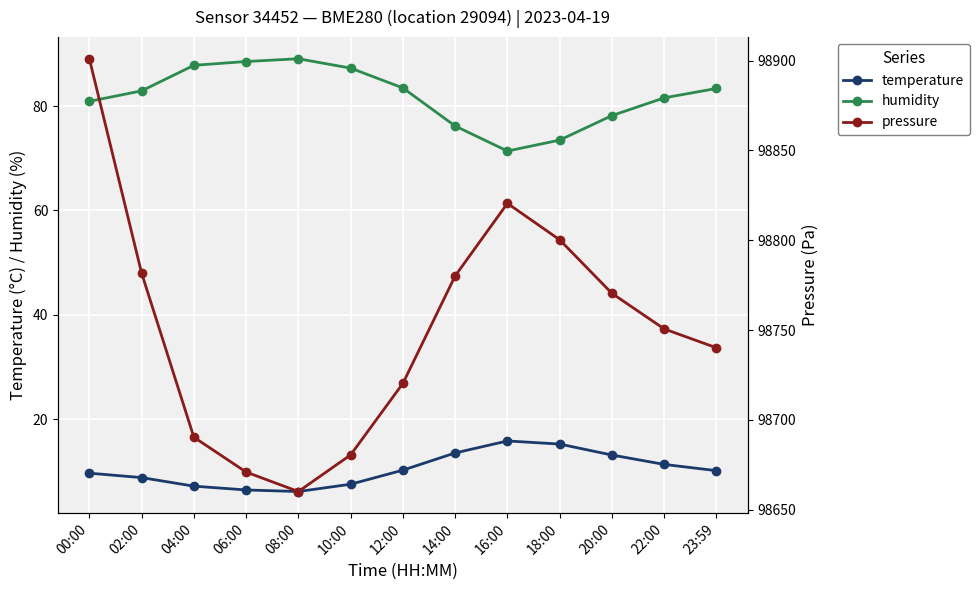

Between 23:59 and 10:00, which is larger?

23:59